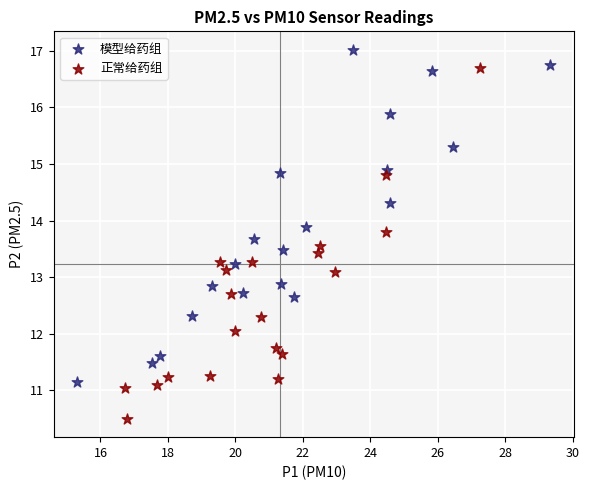

Which series reaches the minimum Y coordinate?

正常给药组